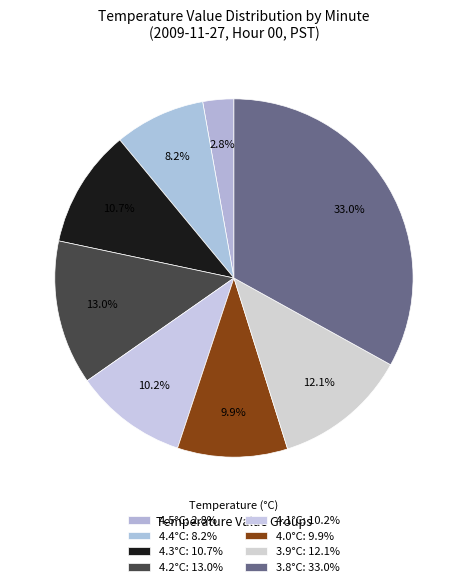

Count the number of slices in the pie.

8